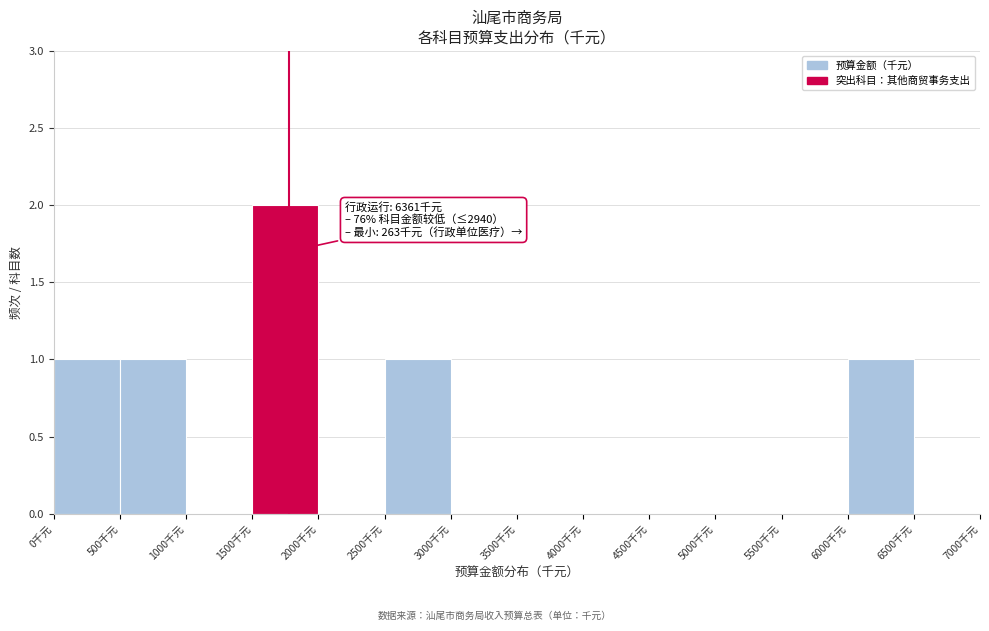

Over which range of the x-axis is the bar tallest?

1500 to 2000